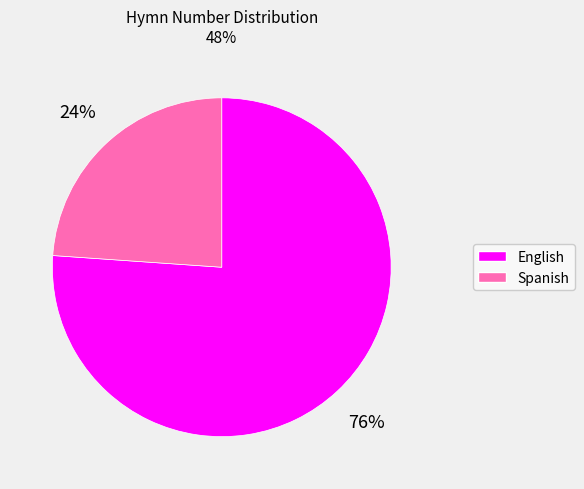

Which category has the biggest portion of the pie?

English